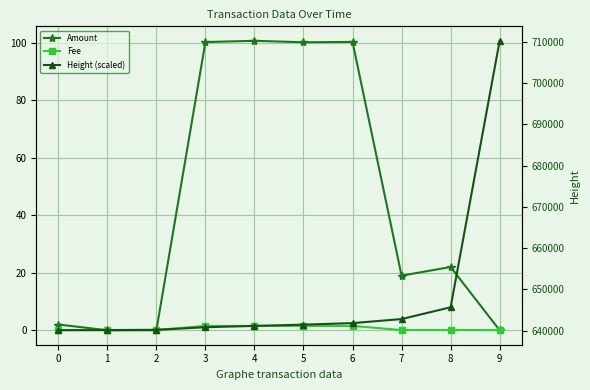

How many intersections are there between Fee and Amount?

3